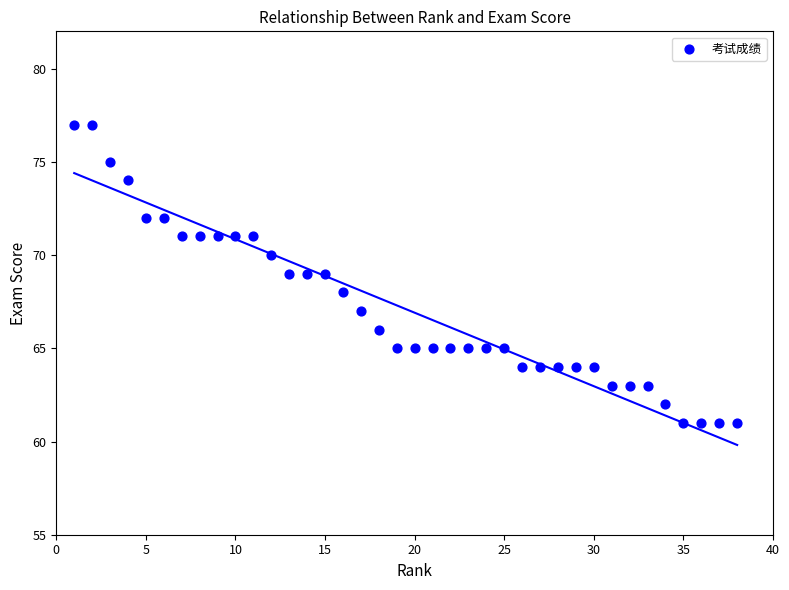

What is the range of Y values (max minus min)?

16